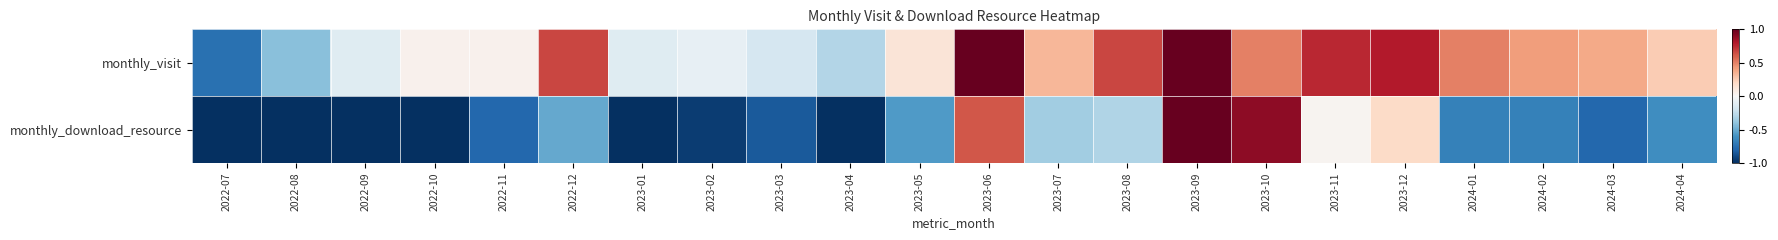

How many series are shown in this chart?

2